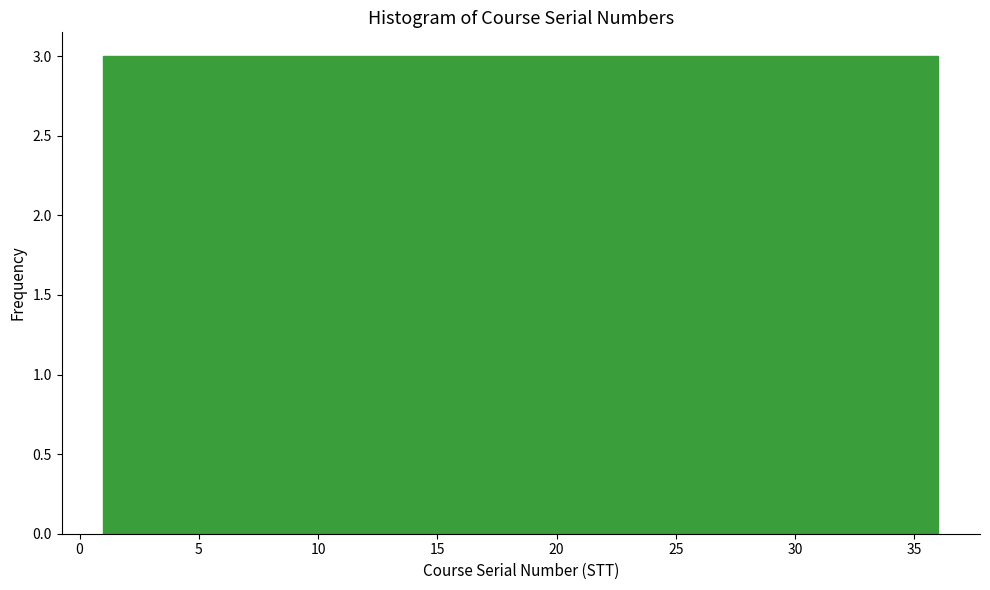

What is the height of the bar covering 27.5 to 30.0 on the x-axis? Neither the bar edges nor the heights are printed on the chart, so give them approximately, as read against the axes.

3